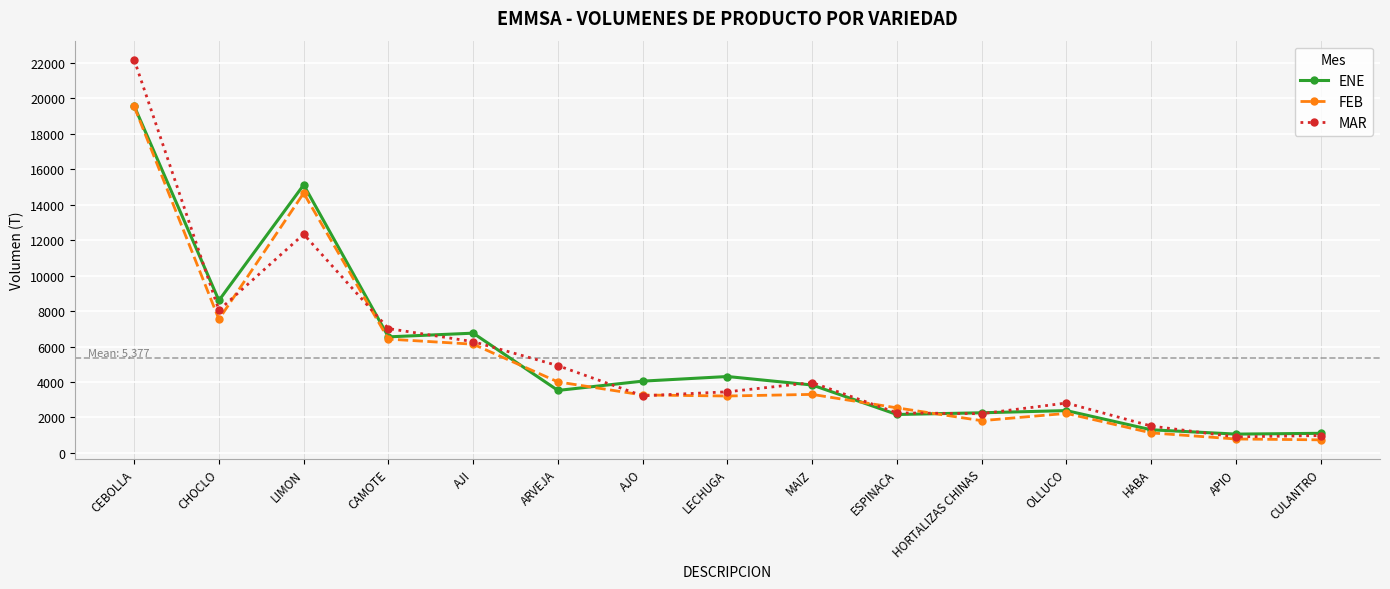

At which category is the sum across all series the highest?

CEBOLLA